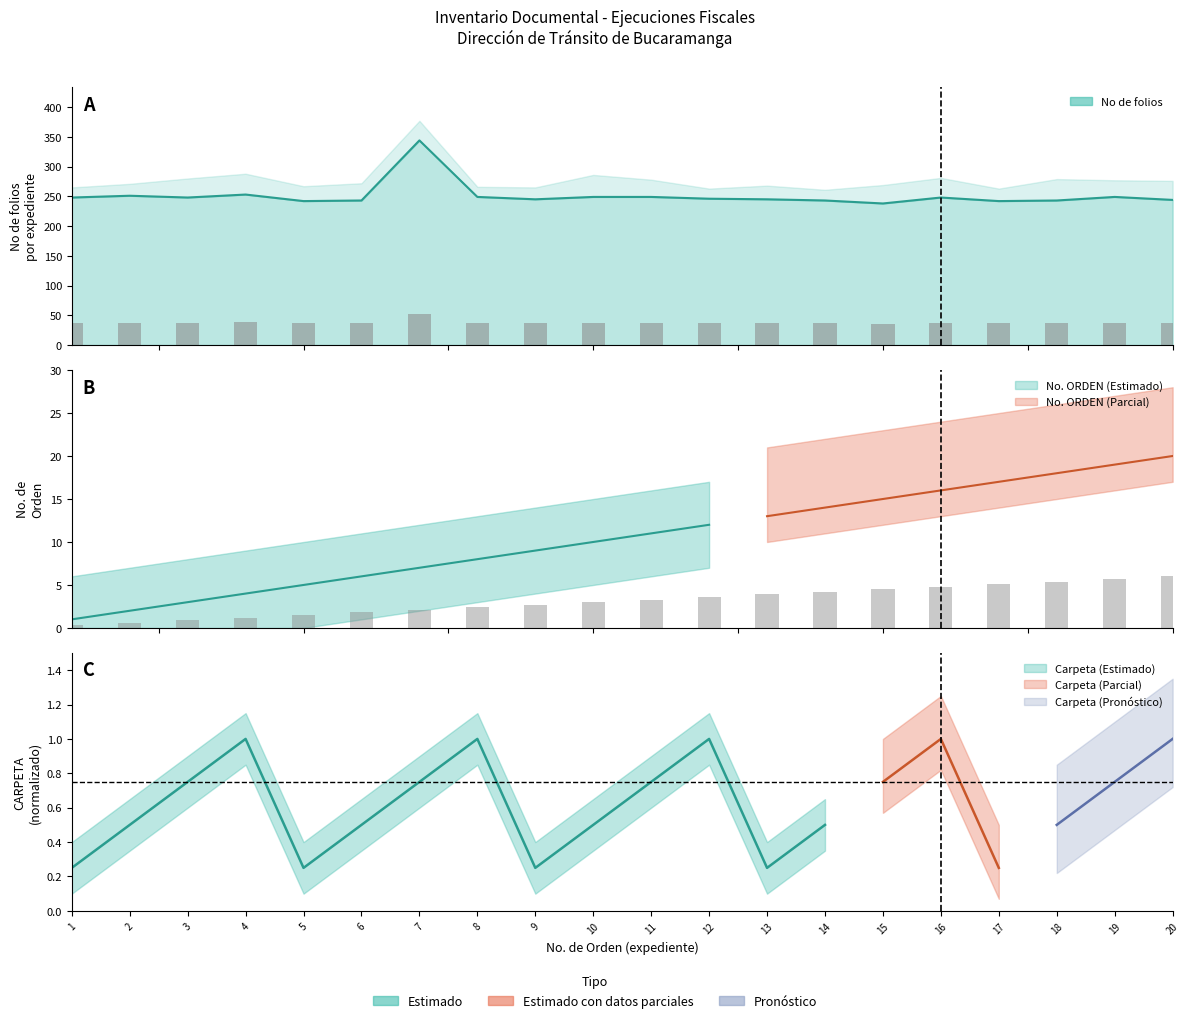

What is the sum of all No de folios values?

5019.0